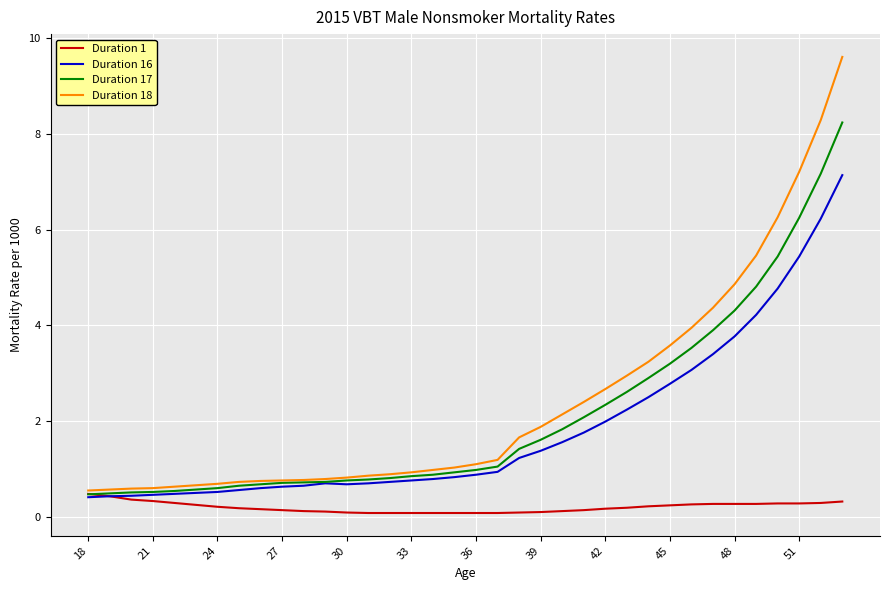

What is the highest value of the Duration 16 series?

7.1